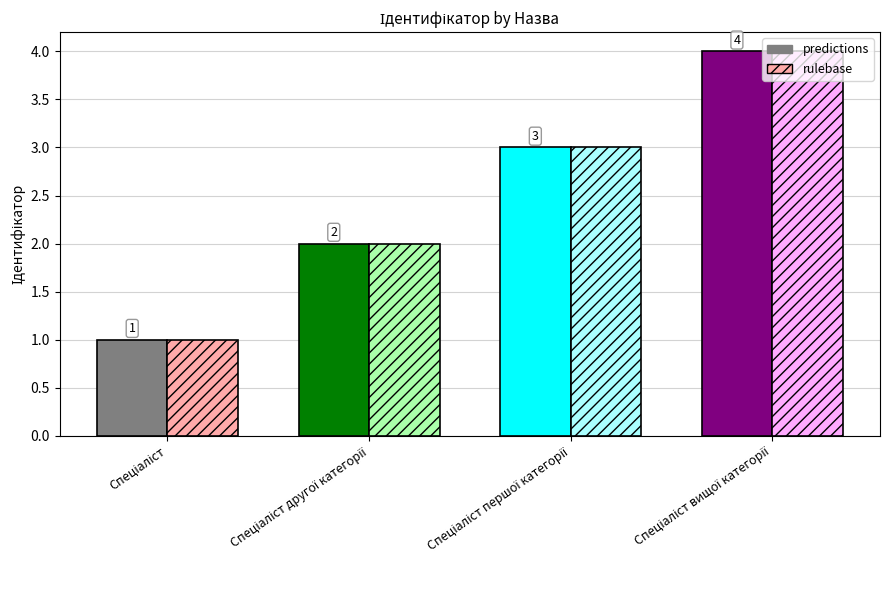

What is the highest value of the predictions series?

4